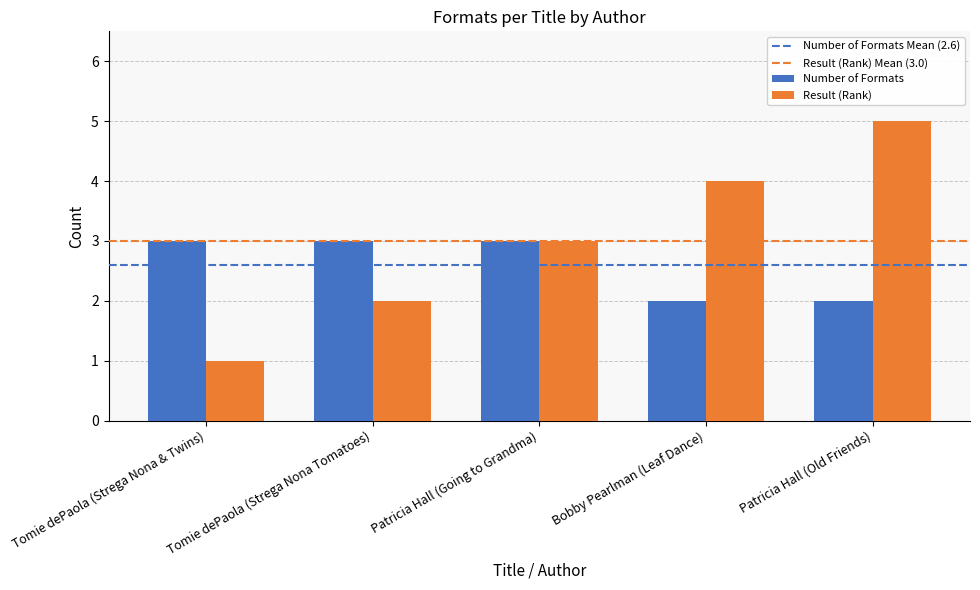

Between Tomie dePaola (Strega Nona Tomatoes) and Patricia Hall (Old Friends), which series saw the biggest shift?

Result (Rank)